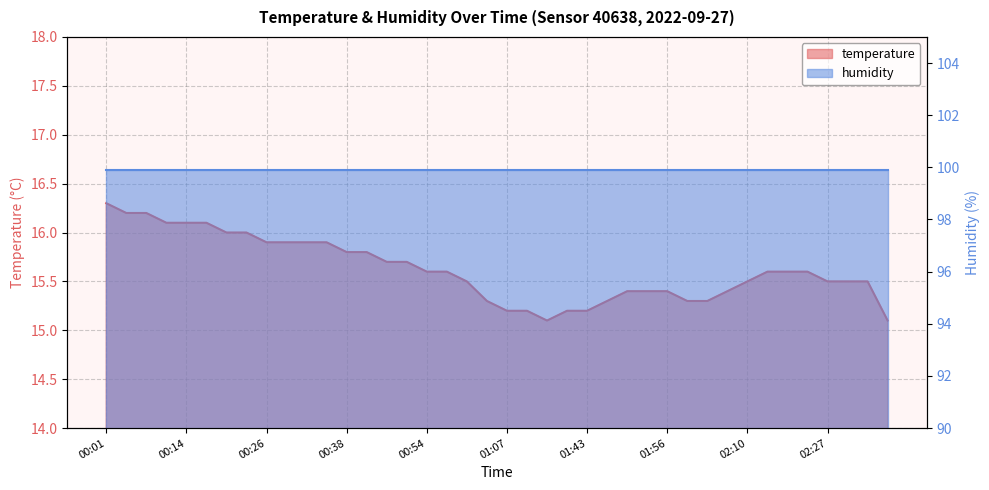

What is the value of the 14th point from the left?

15.8